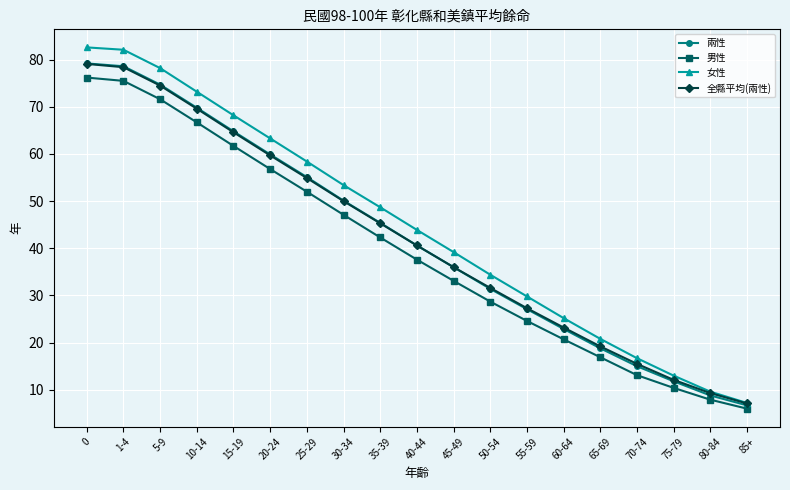

What is the difference between the maximum and minimum values in the 兩性 series?

72.5